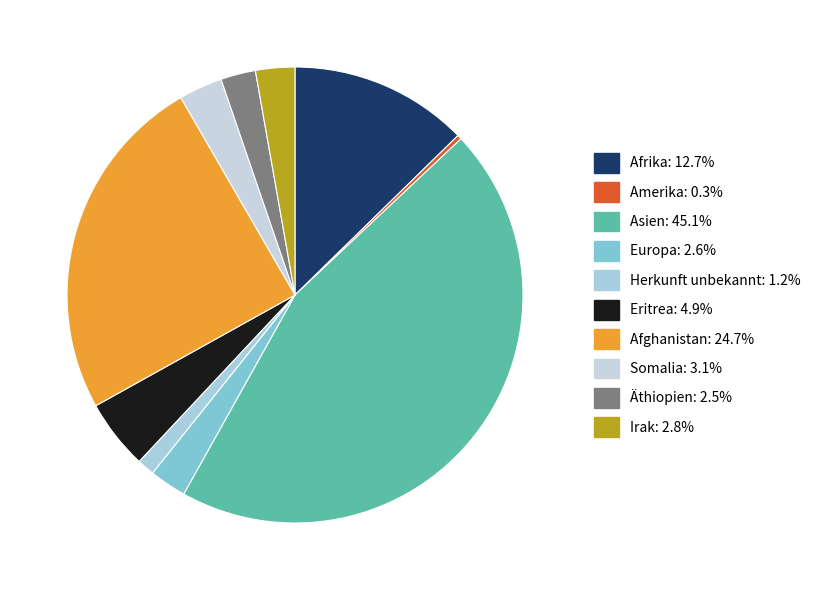

True or false: Afghanistan accounts for 17% of the total.

False